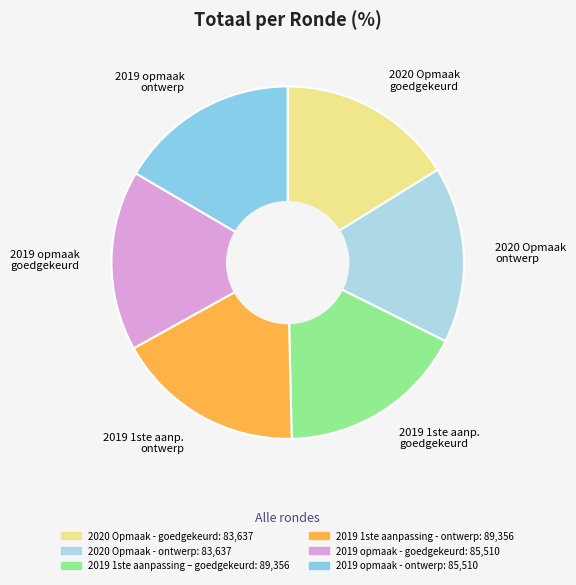

Combined, do 2020 Opmaak goedgekeurd and 2019 opmaak ontwerp account for over 50%?

No